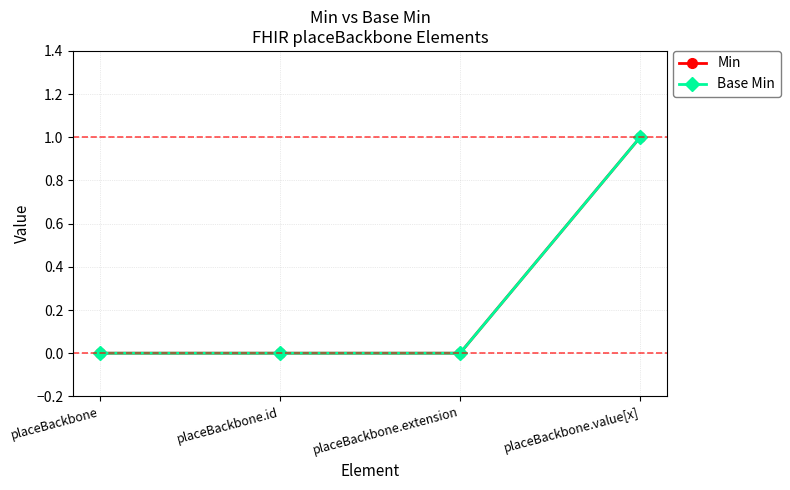

The value of Min at placeBackbone.extension is 0. True or false?

True